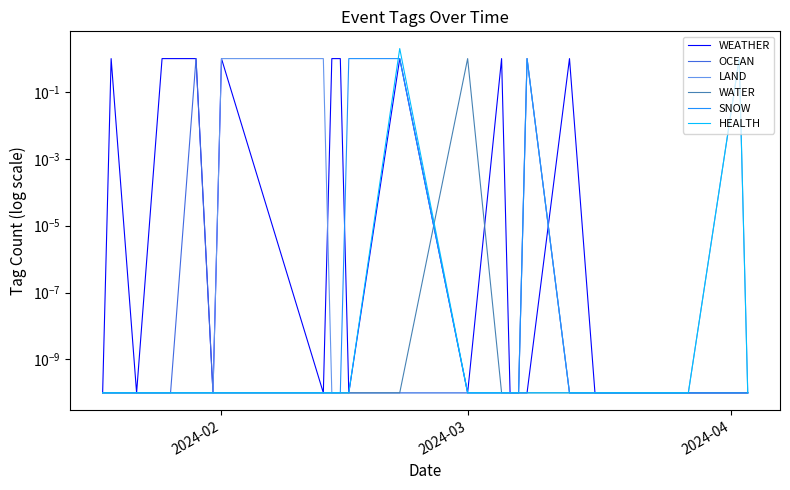

In WEATHER, how many points are lower than both neighbors (excluding endpoints)?

5